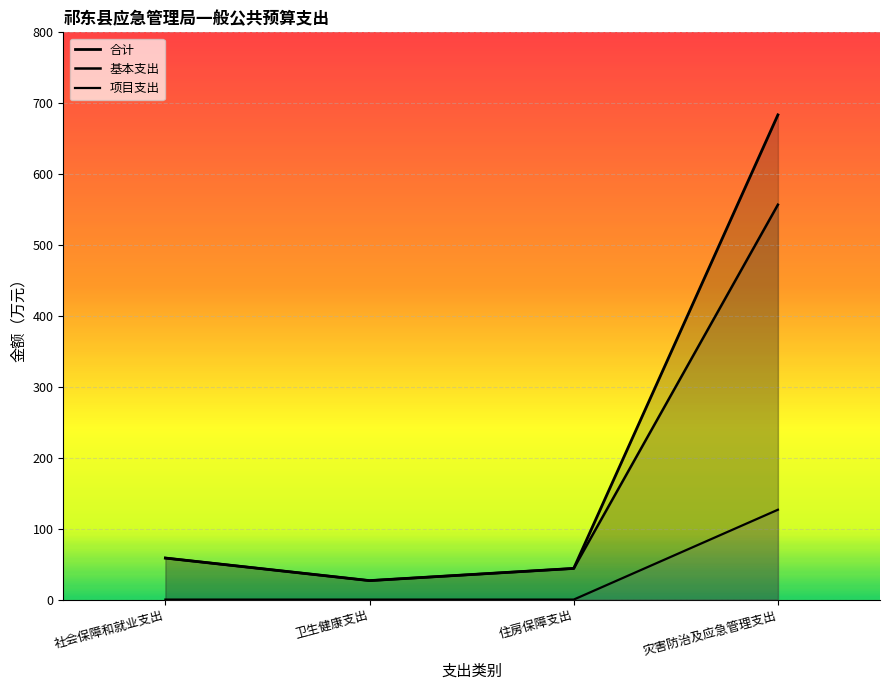

What is the label of the 1st point from the left?

社会保障和就业支出